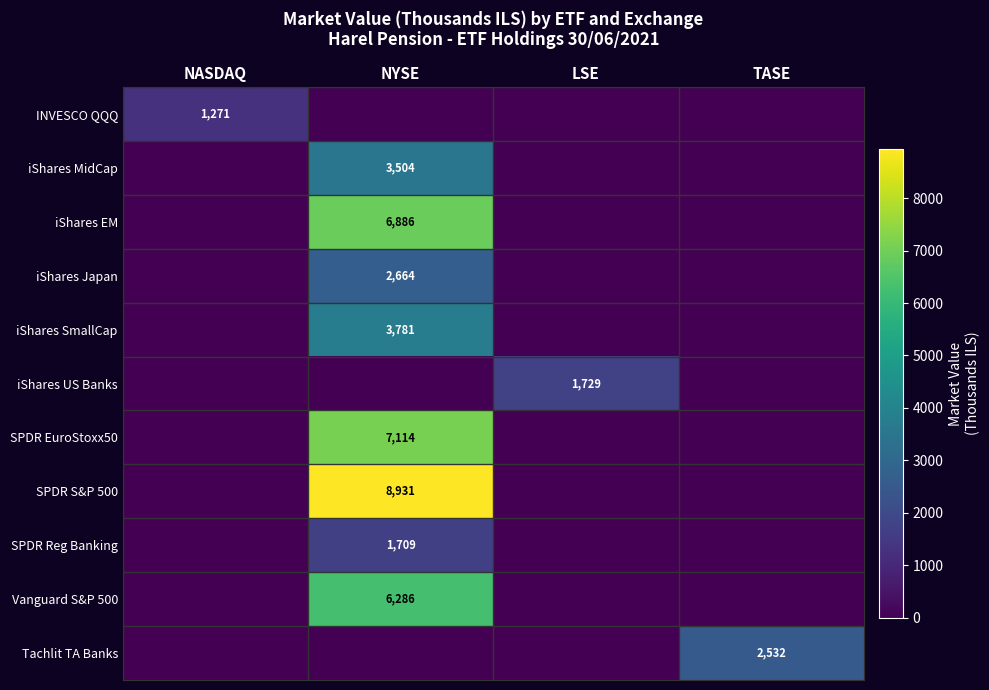

How many categories are shown in the chart?

4